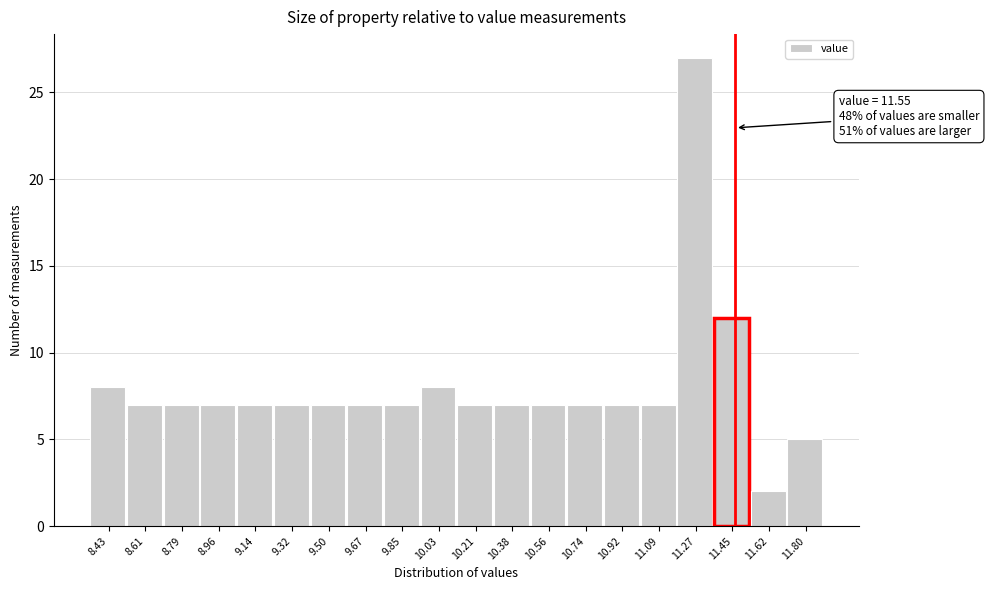

Reading left to right, list all the values displayed in this chart.

8	7	7	7	7	7	7	7	7	8	7	7	7	7	7	7	27	12	2	5